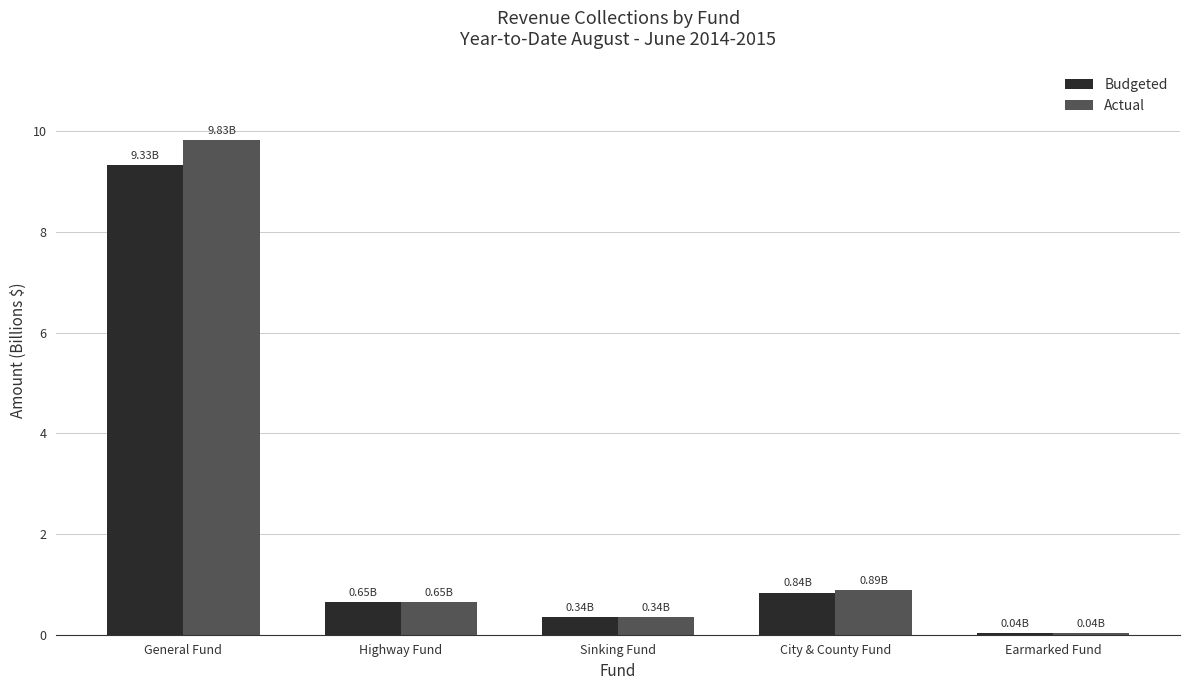

What is the label of the 4th bar from the left?

City & County Fund